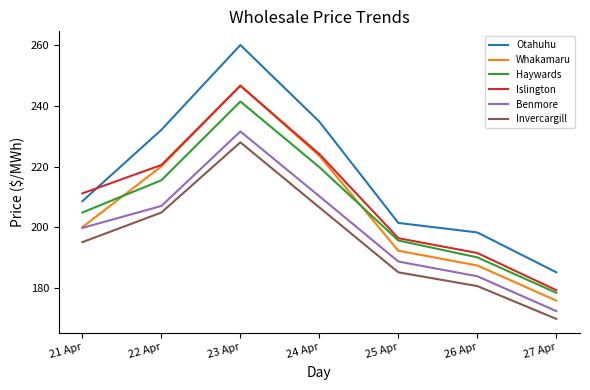

Which label corresponds to the smallest value in the chart?

27 Apr